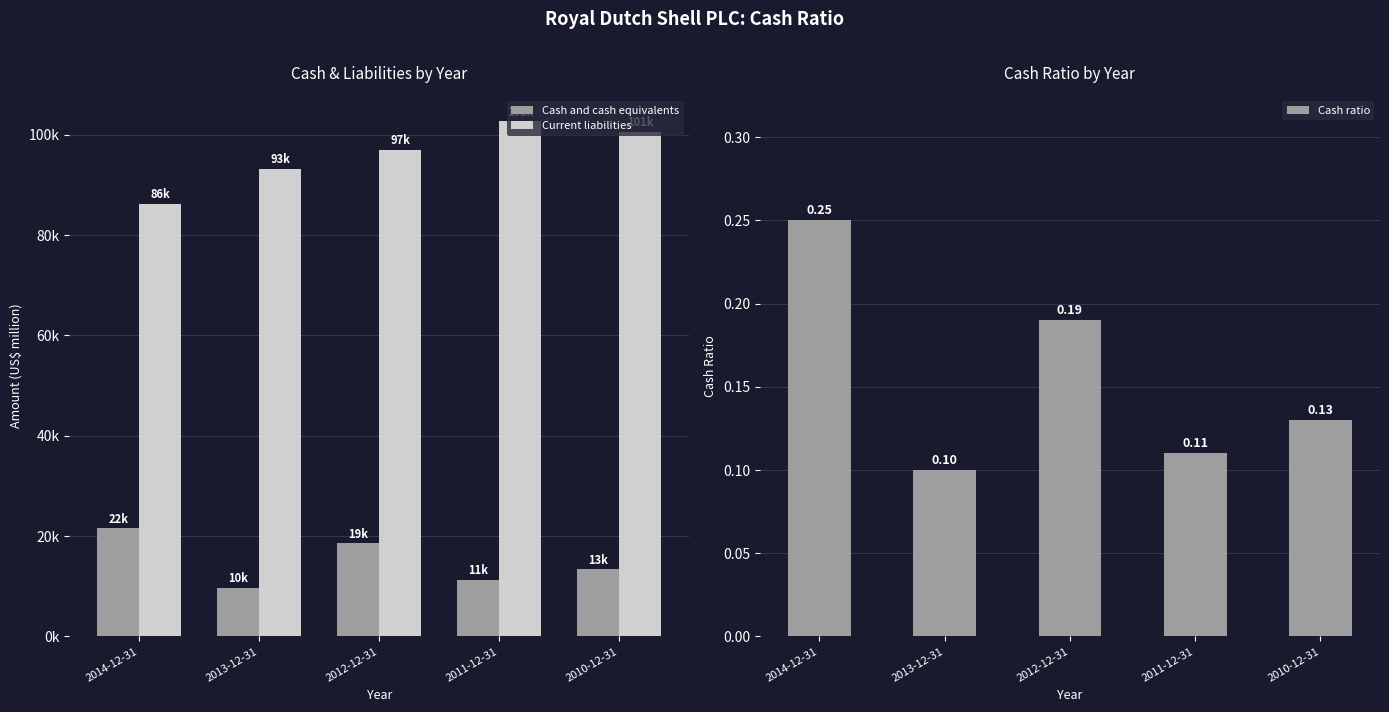

How many values in the Cash and cash equivalents series are below 13444?

2